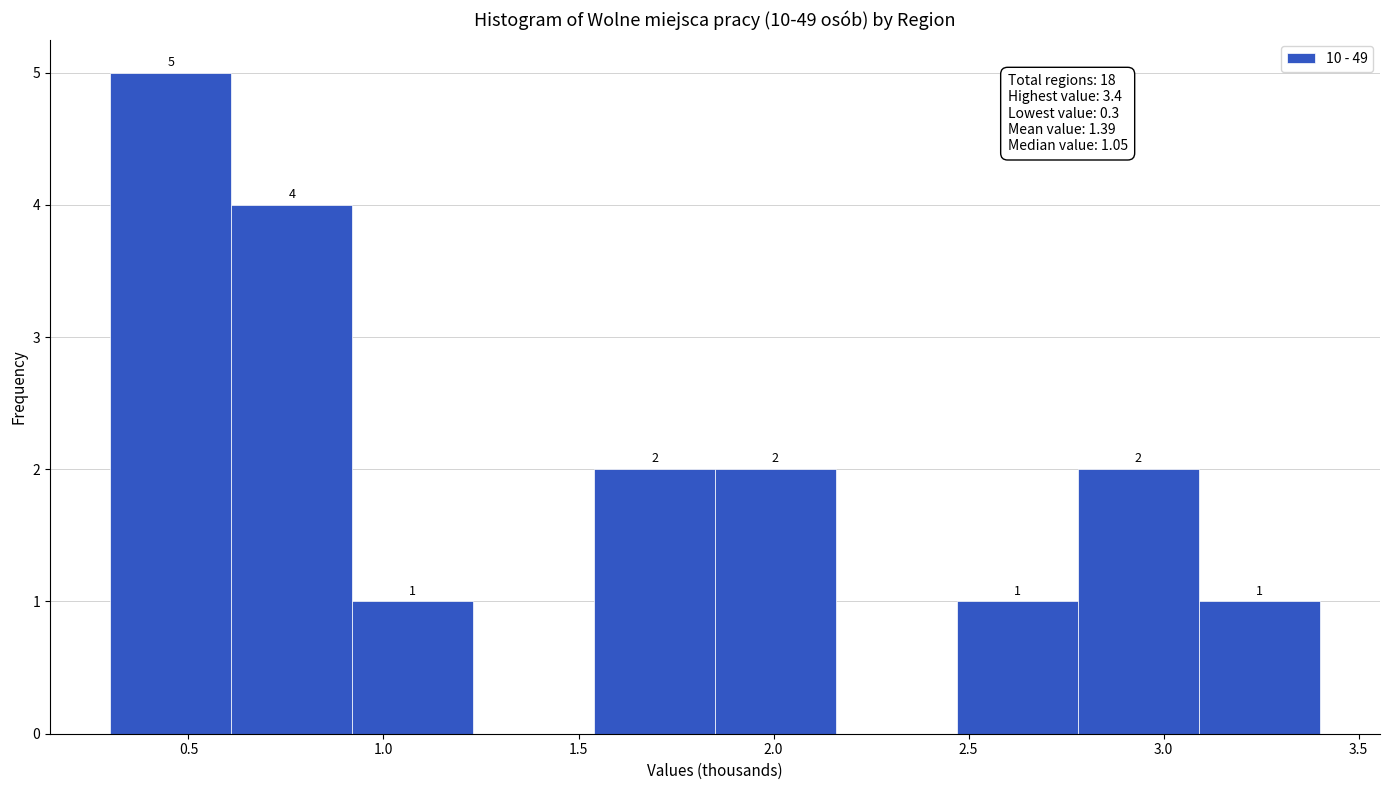

Which range on the x-axis has the tallest bar?

0.30 to 0.61